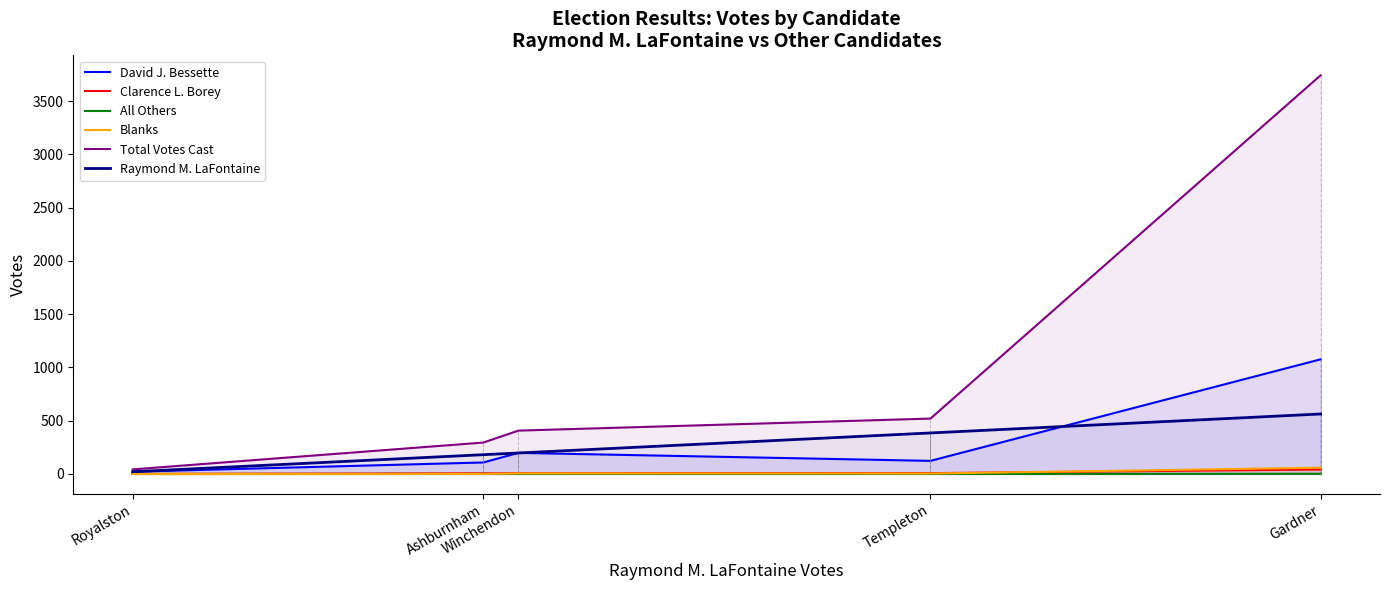

What is the total value across all series at Templeton?

1040